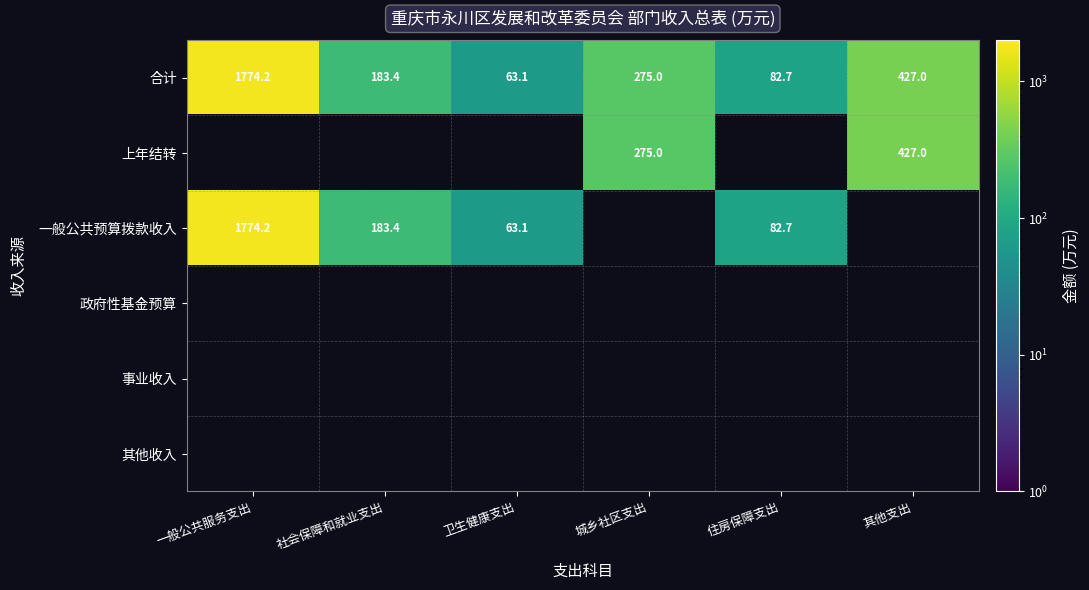

At which label is 合计 closest to 918?

其他支出